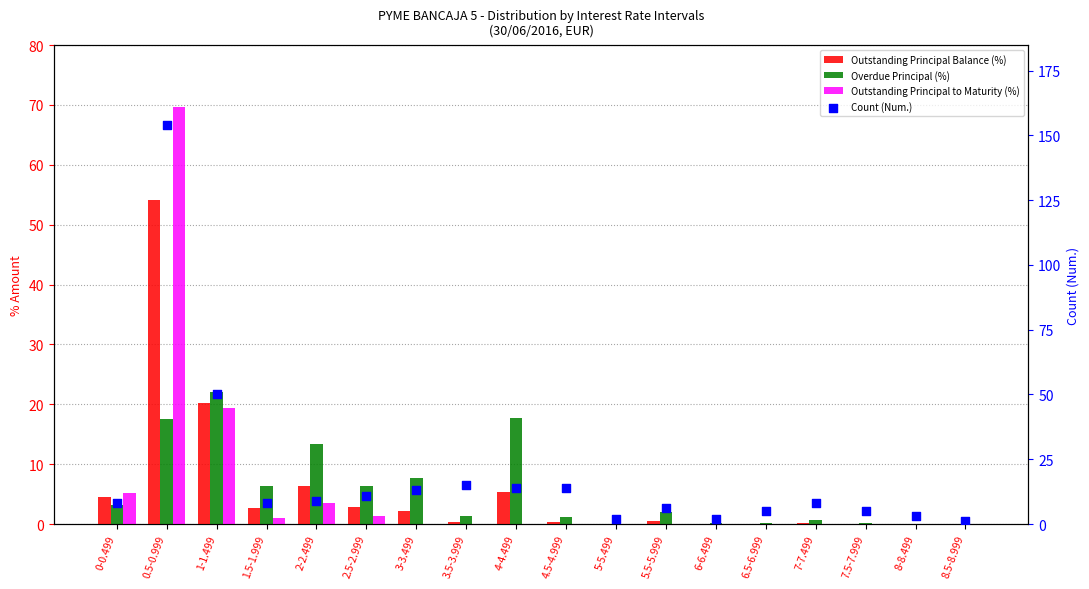

At how many categories does at least one series exceed 140?

1